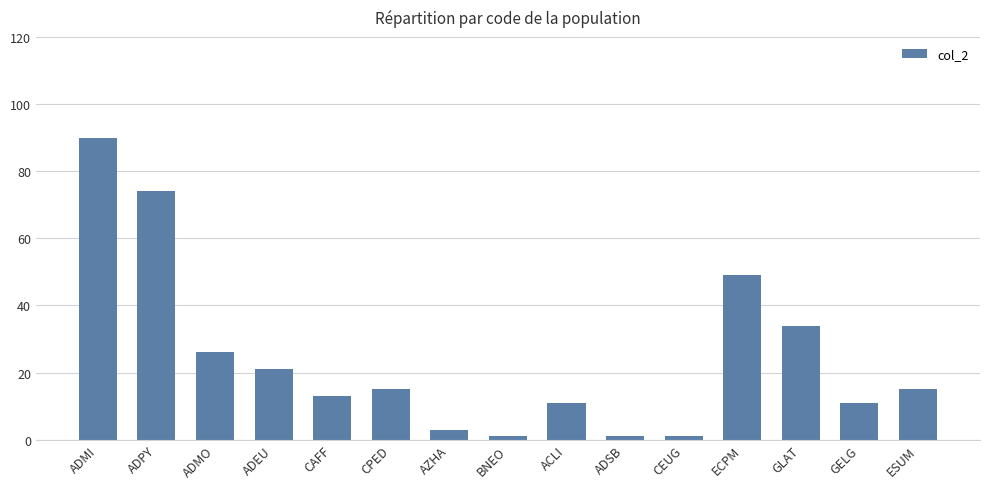

What is the difference between the second highest and second lowest values?

73